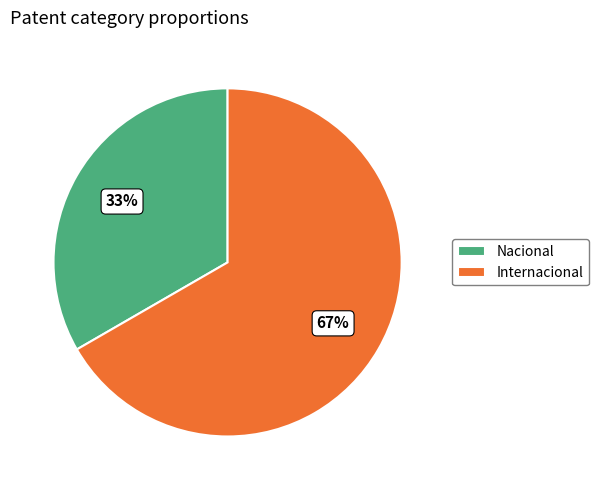

What is the majority slice?

Internacional